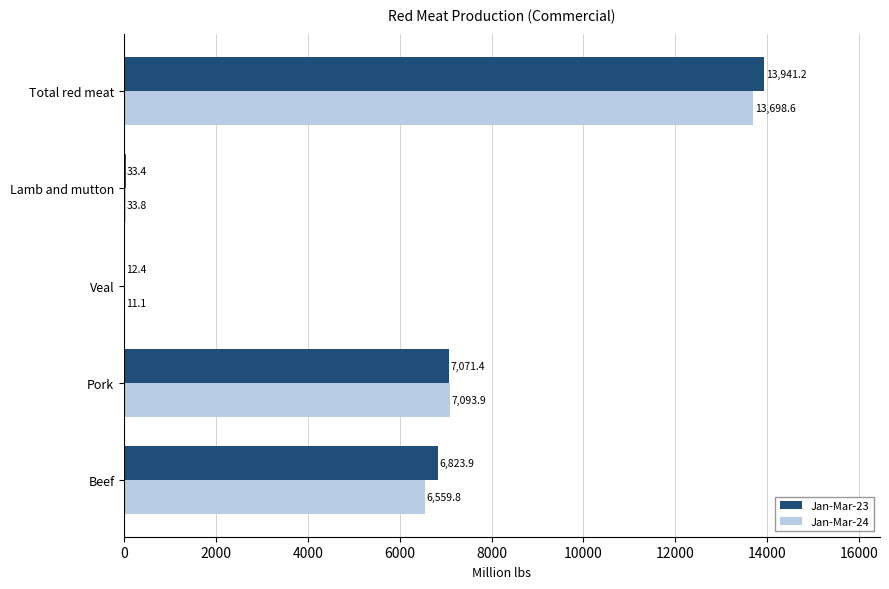

Which category has the highest value in the Jan-Mar-24 series?

Total red meat